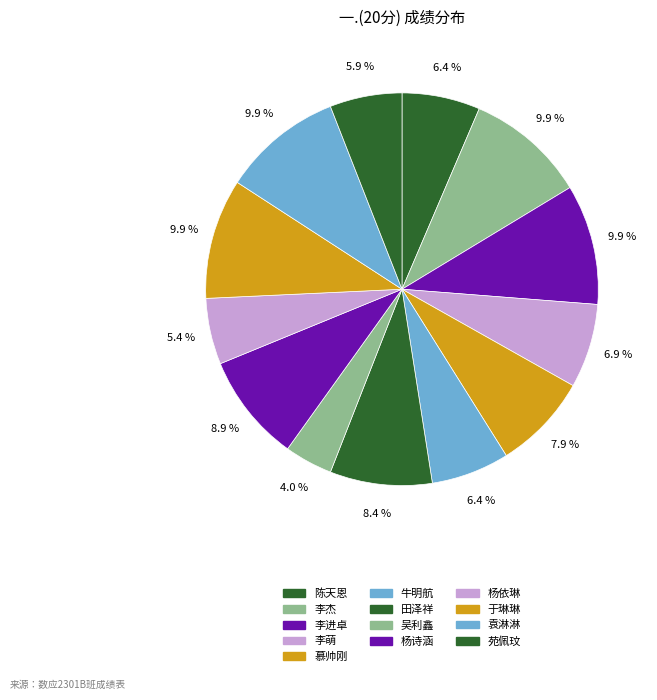

How many segments does this pie chart have?

13